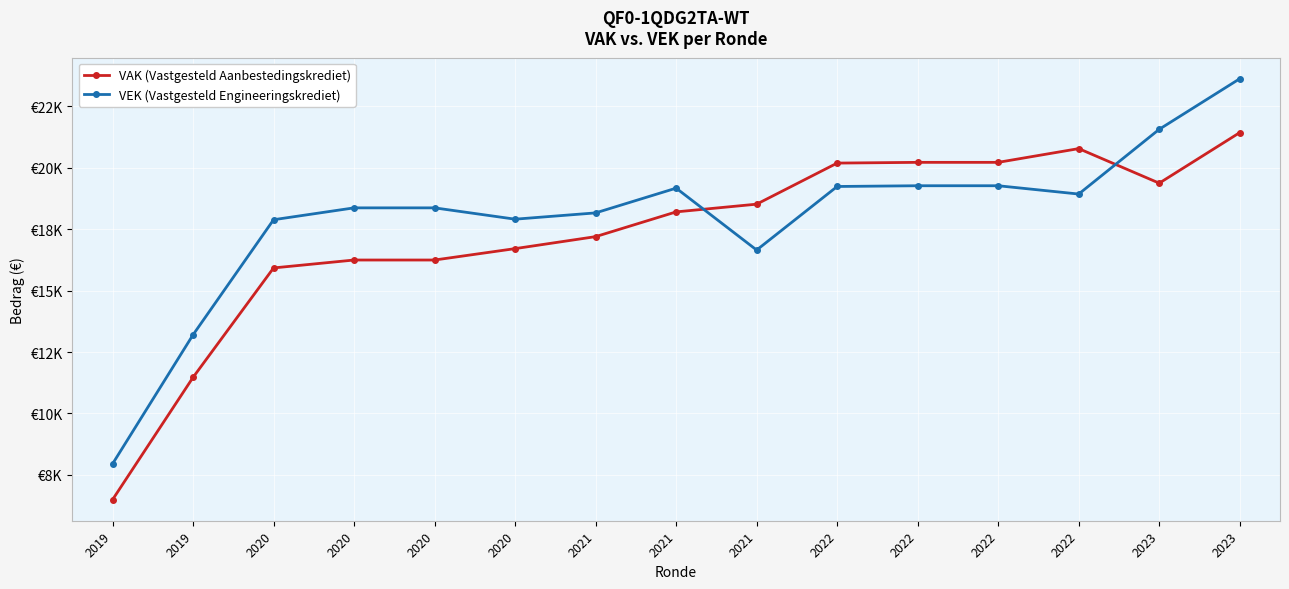

List the series in order of their overall mean, highest first.

VEK (Vastgesteld Engineeringskrediet), VAK (Vastgesteld Aanbestedingskrediet)